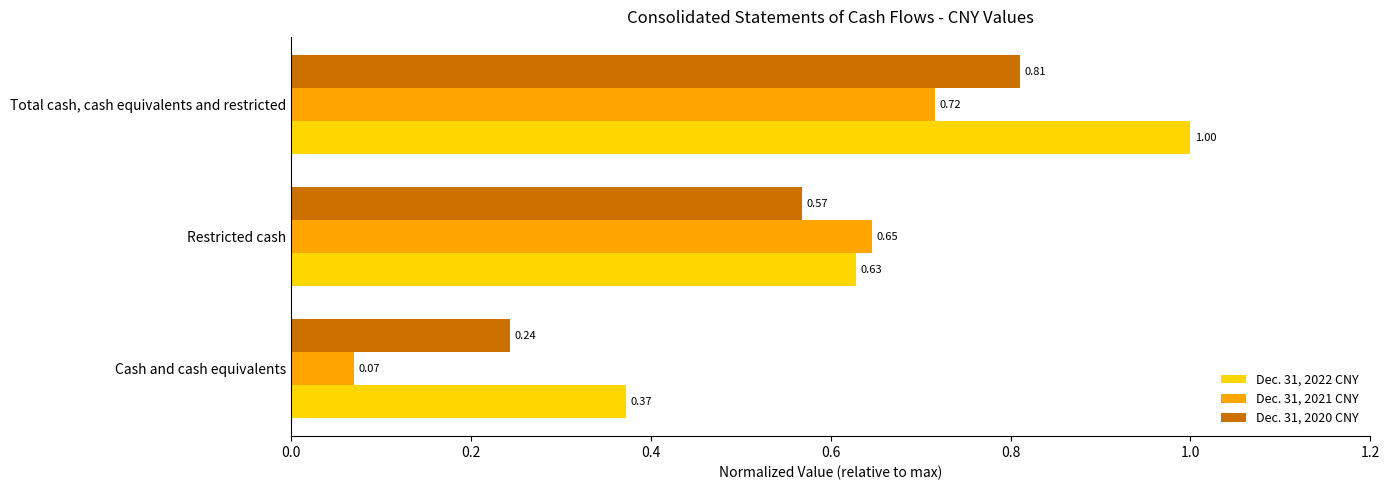

Between Cash and cash equivalents and Total cash, cash equivalents and restricted, which series saw the biggest shift?

Dec. 31, 2021 CNY